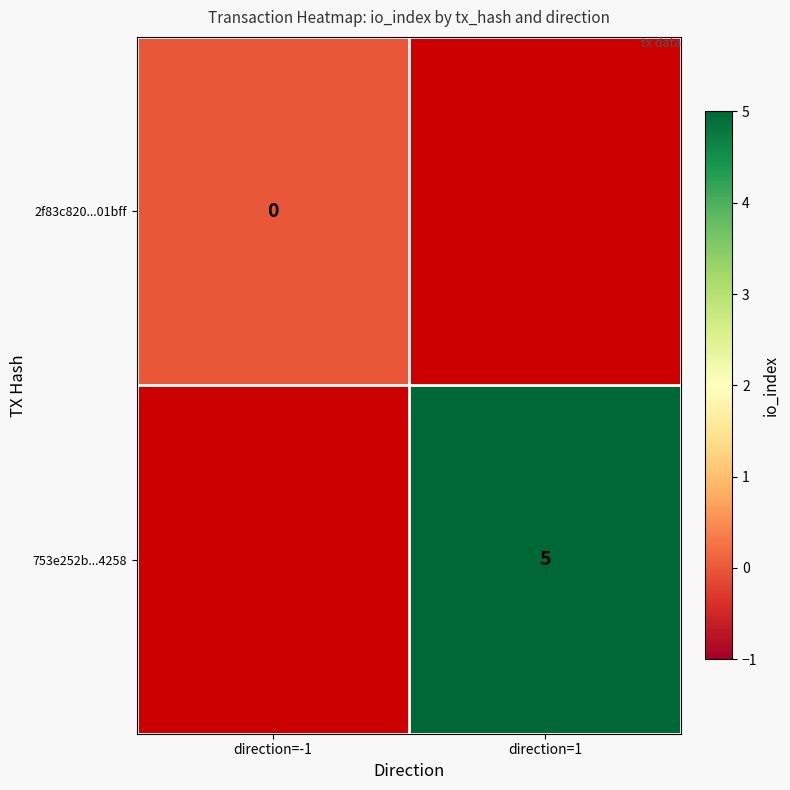

The value of 753e252b...4258 at direction=1 is 7. True or false?

False